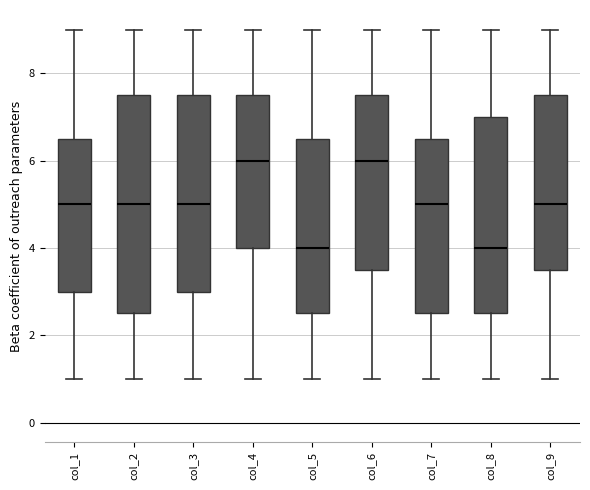

Comparing the boxes themselves (not the whiskers), which one is the tallest?

col_2